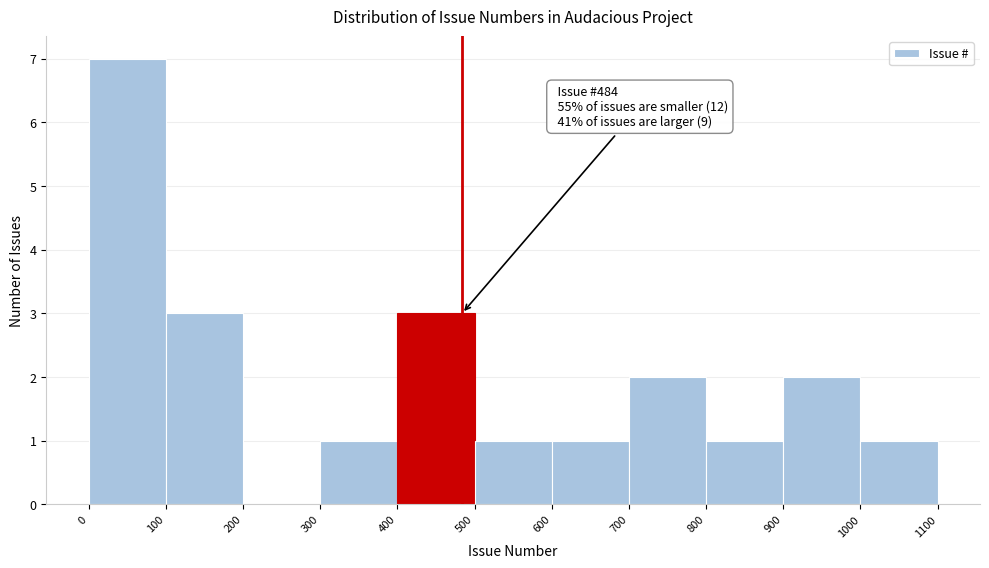

Which range on the x-axis has the tallest bar?

0 to 100